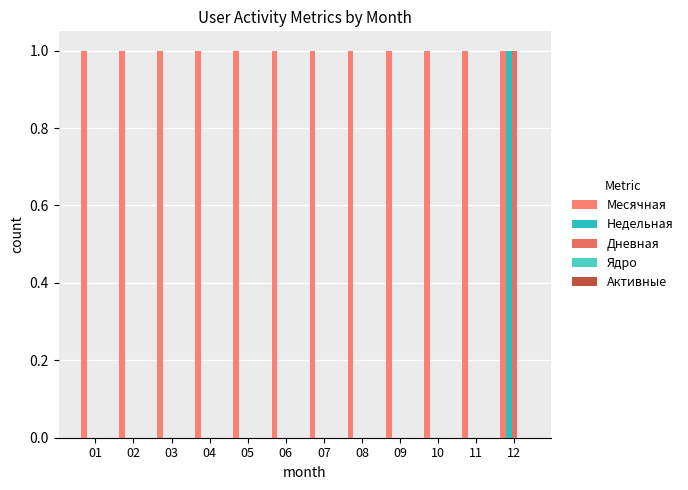

Are the bars horizontal?

No